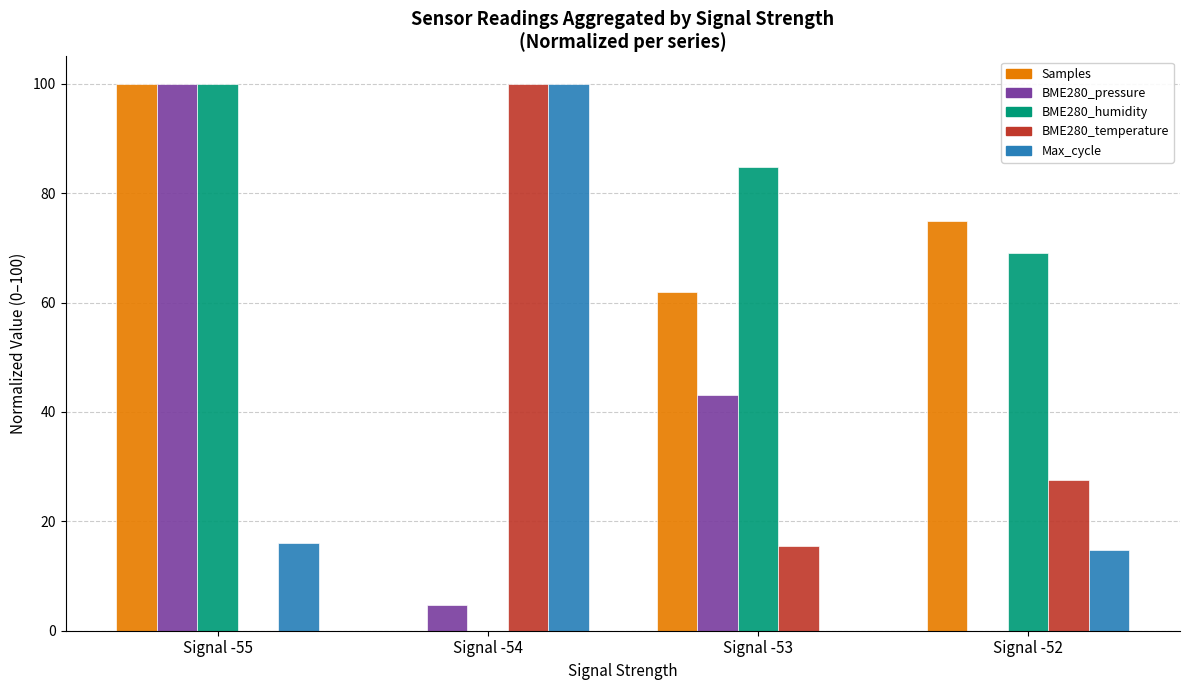

Where is BME280_temperature nearest to the value 50?

Signal -52